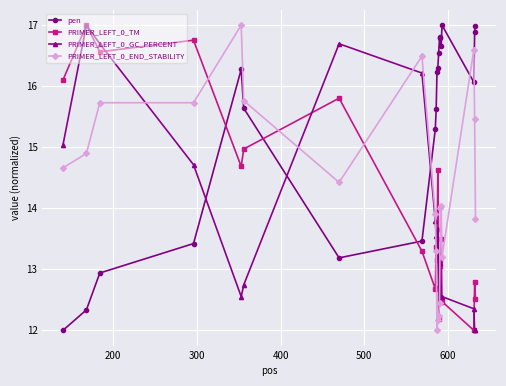

What is the greatest value displayed?

17.0